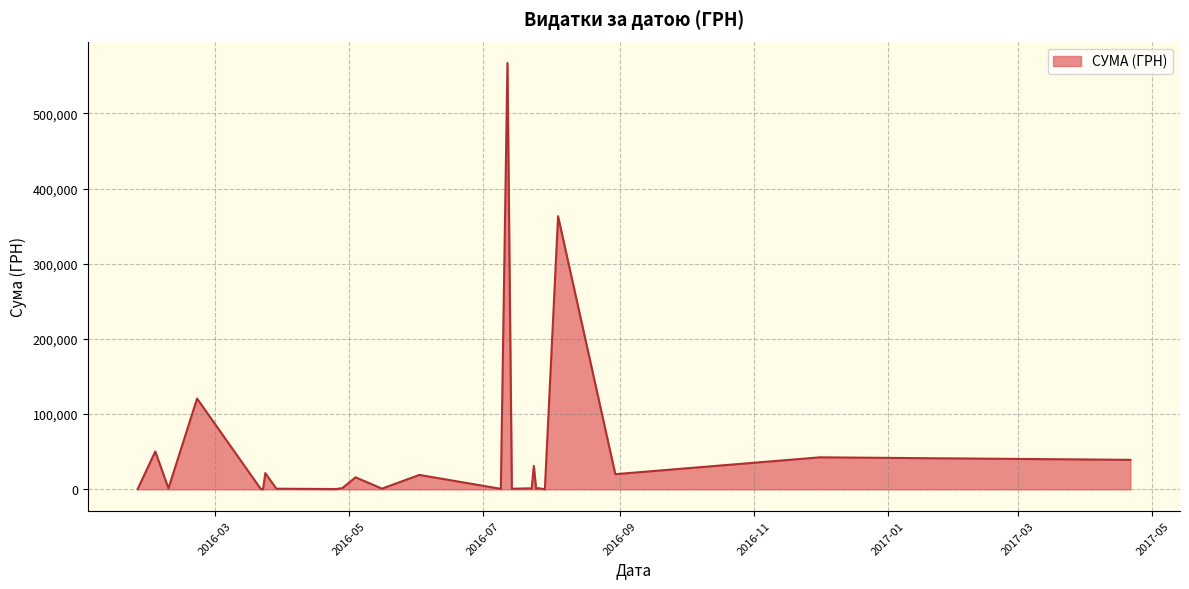

How many lines are shown in the chart?

1